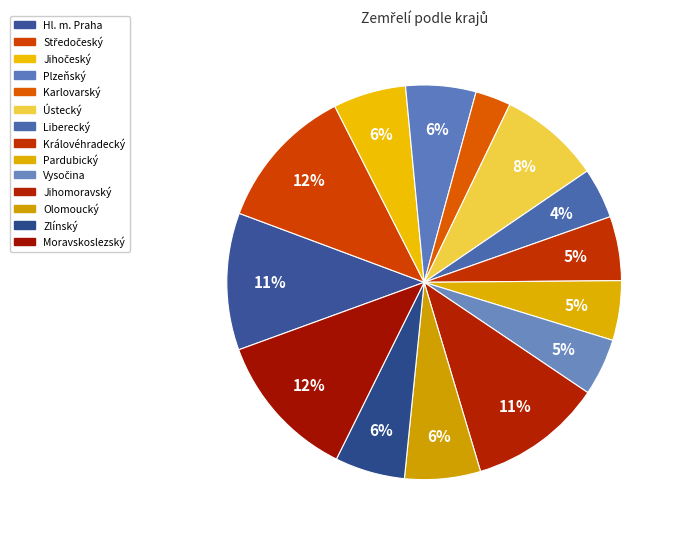

To the nearest percent, what percentage of the pie is Moravskoslezský?

12%